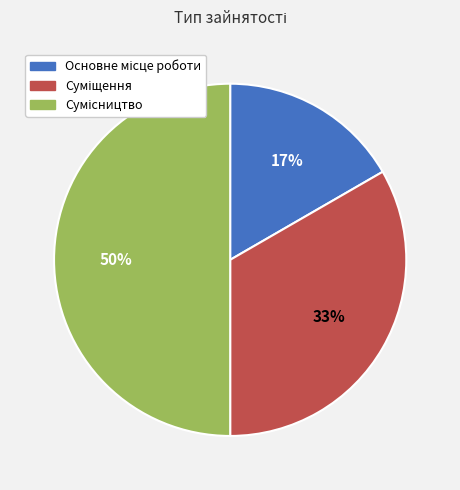

To the nearest percent, what is the difference between the largest and smallest slice percentages?

33%